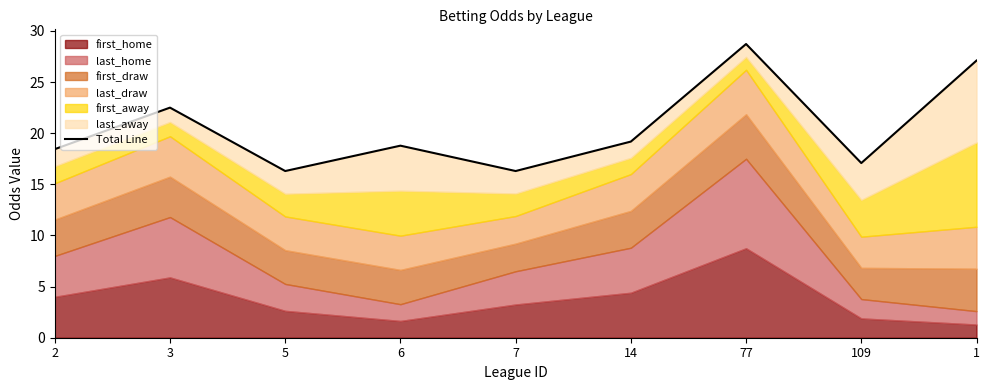

The value at 2 is 32.8. True or false?

False